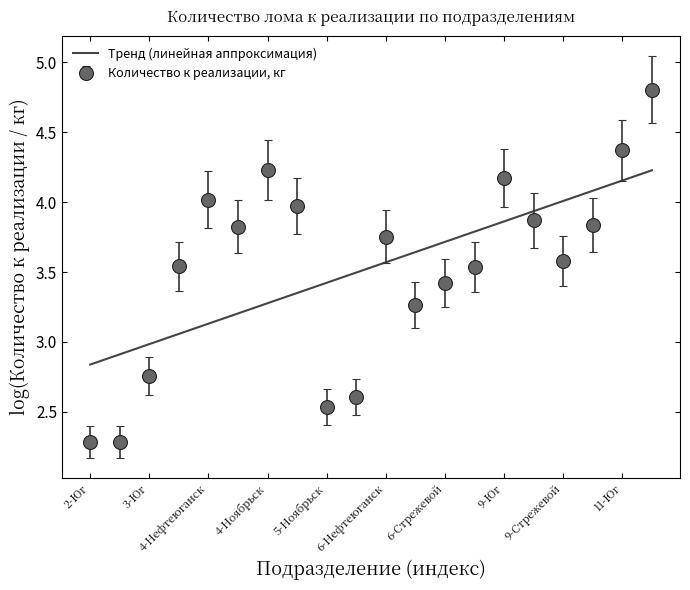

How many times do Количество к реализации, кг and Тренд (линейная аппроксимация) cross each other?

7